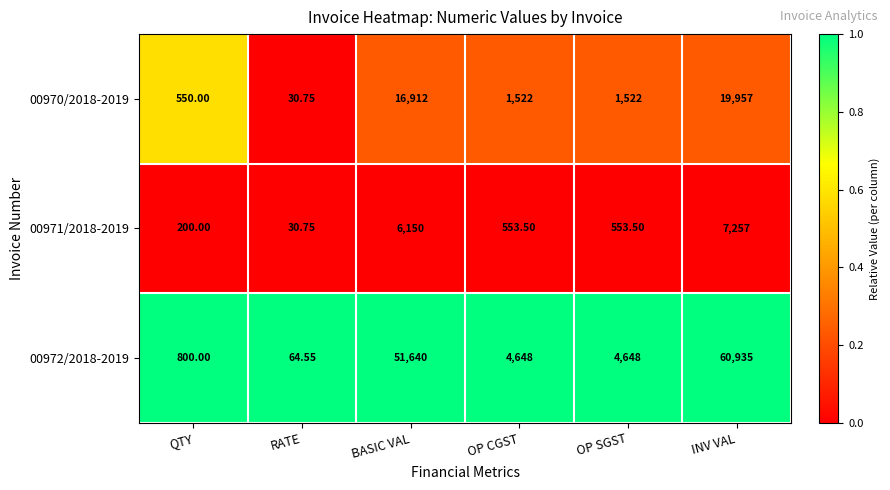

Which label corresponds to the smallest value in the chart?

RATE